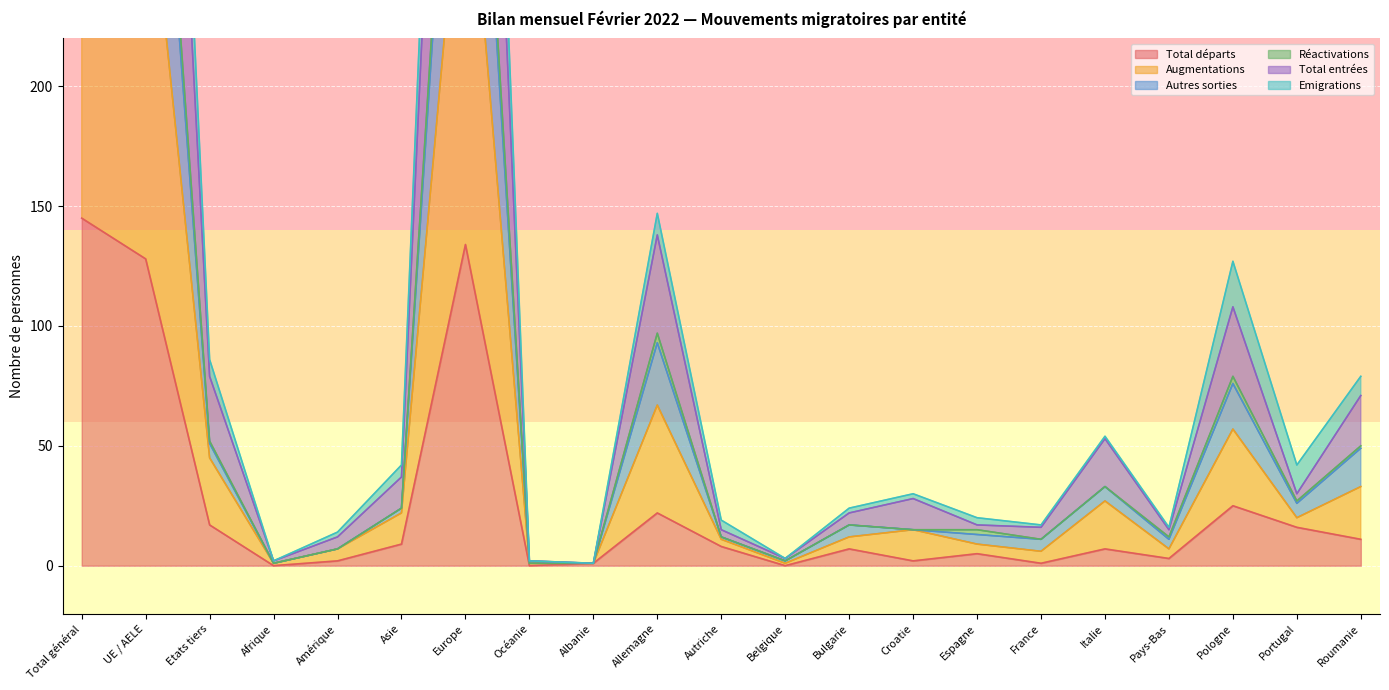

Which series has the widest spread of values?

Emigrations